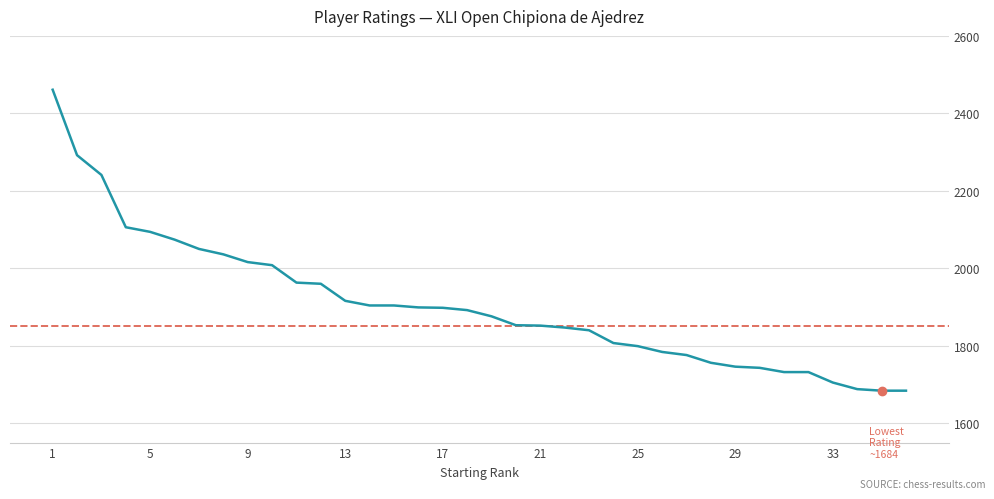

What is the greatest value displayed?

2461